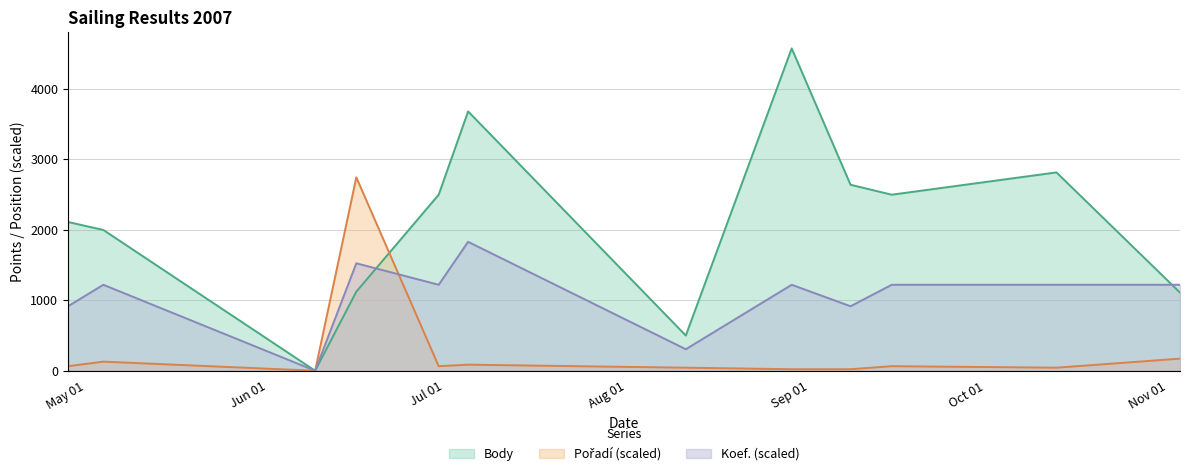

What position from the left is 2007-08-29?

8